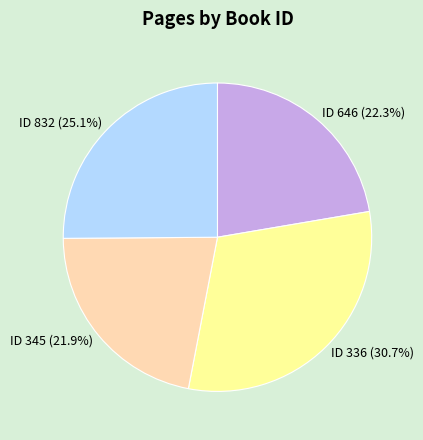

What is the largest slice in the pie chart?

ID 336